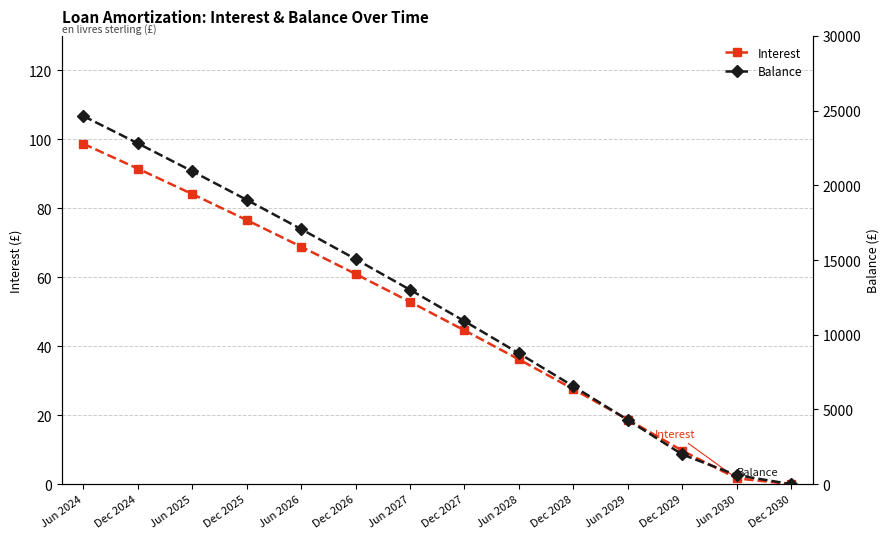

Reading right to left, what are all the values shown in this chart?

Interest: 0.0	1.7	9.7	18.7	27.6	36.2	44.6	52.9	61.0	68.9	76.6	84.1	91.5	98.7
Balance: 0.0	600.0	1984.0	4294.0	6550.0	8754.0	10906.0	13008.0	15062.0	17068.0	19028.0	20942.0	22811.0	24636.0